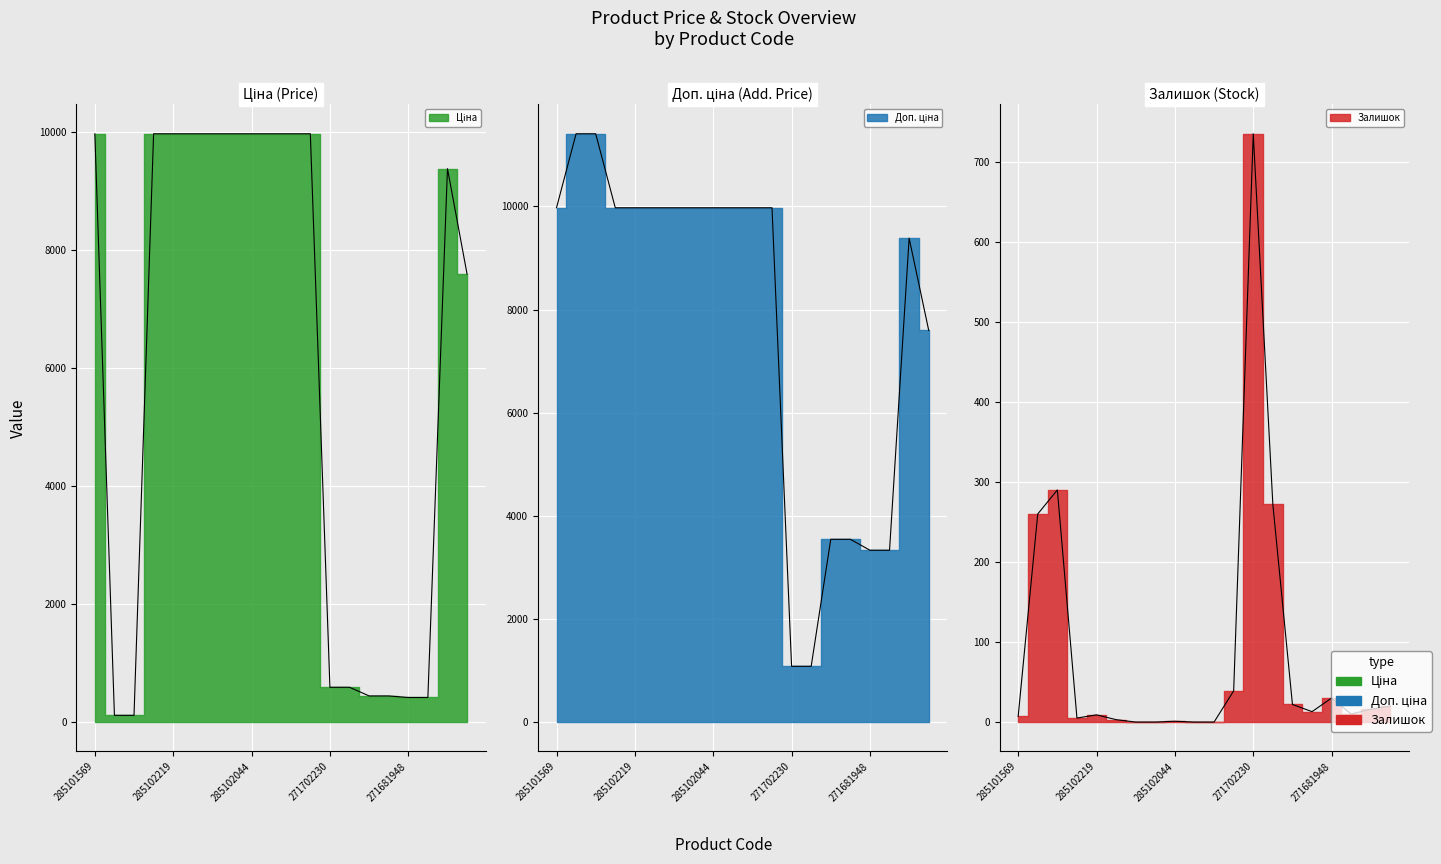

At how many categories does at least one series exceed 200?

20